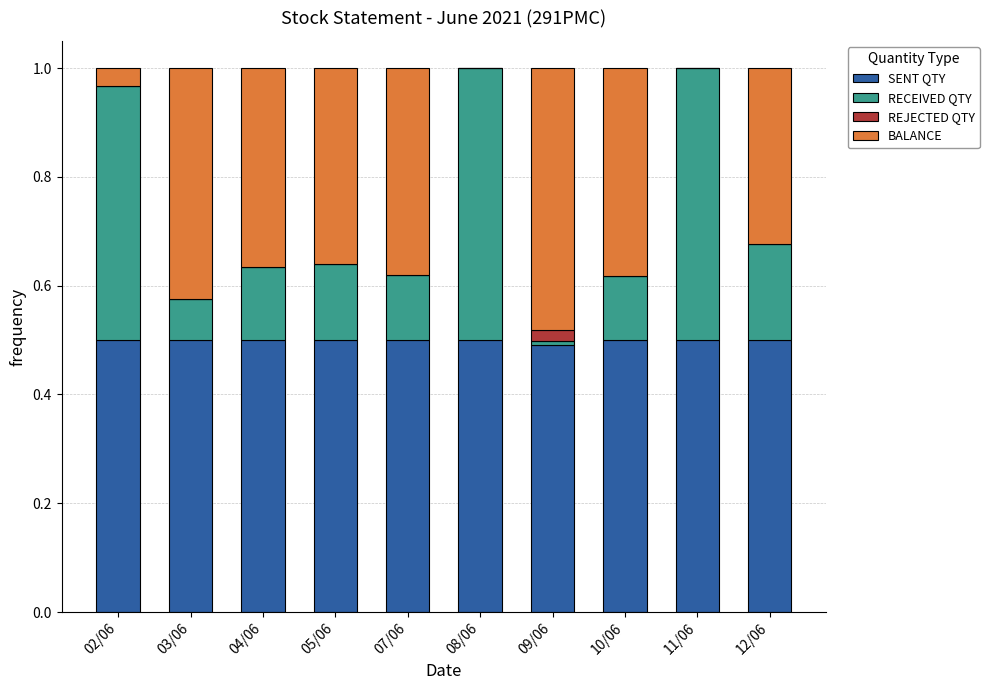

What is the total value across all series at 07/06?

1.0